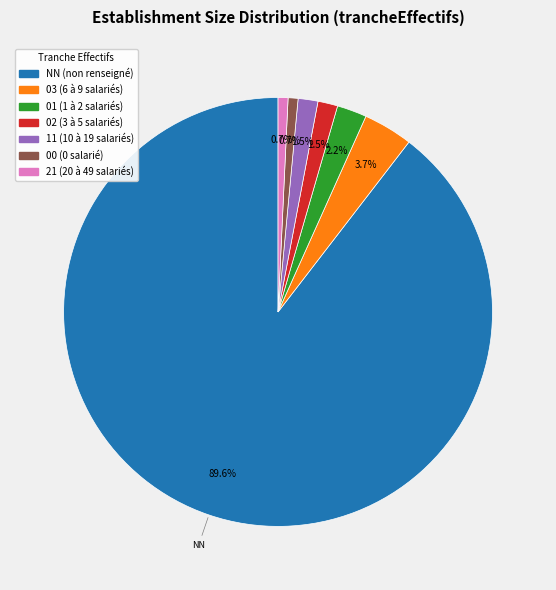

Count the number of slices in the pie.

7